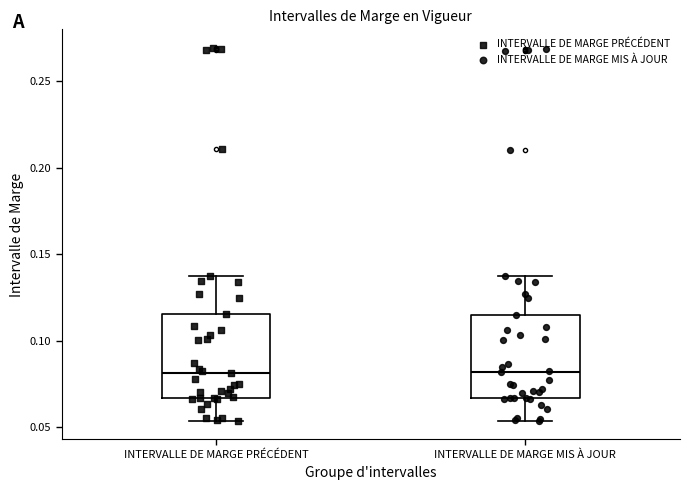

Reading left to right, transcribe this box plot: for each box, give where its median line is, the range the box spans, and where its two whiskers end, as read against the y-axis. The values are not printed on the chart, so give them approximately, as read against the axis.

INTERVALLE DE MARGE PRÉCÉDENT: median 0.080, box 0.065 to 0.115, whiskers 0.055 to 0.140
INTERVALLE DE MARGE MIS À JOUR: median 0.080, box 0.065 to 0.115, whiskers 0.055 to 0.135